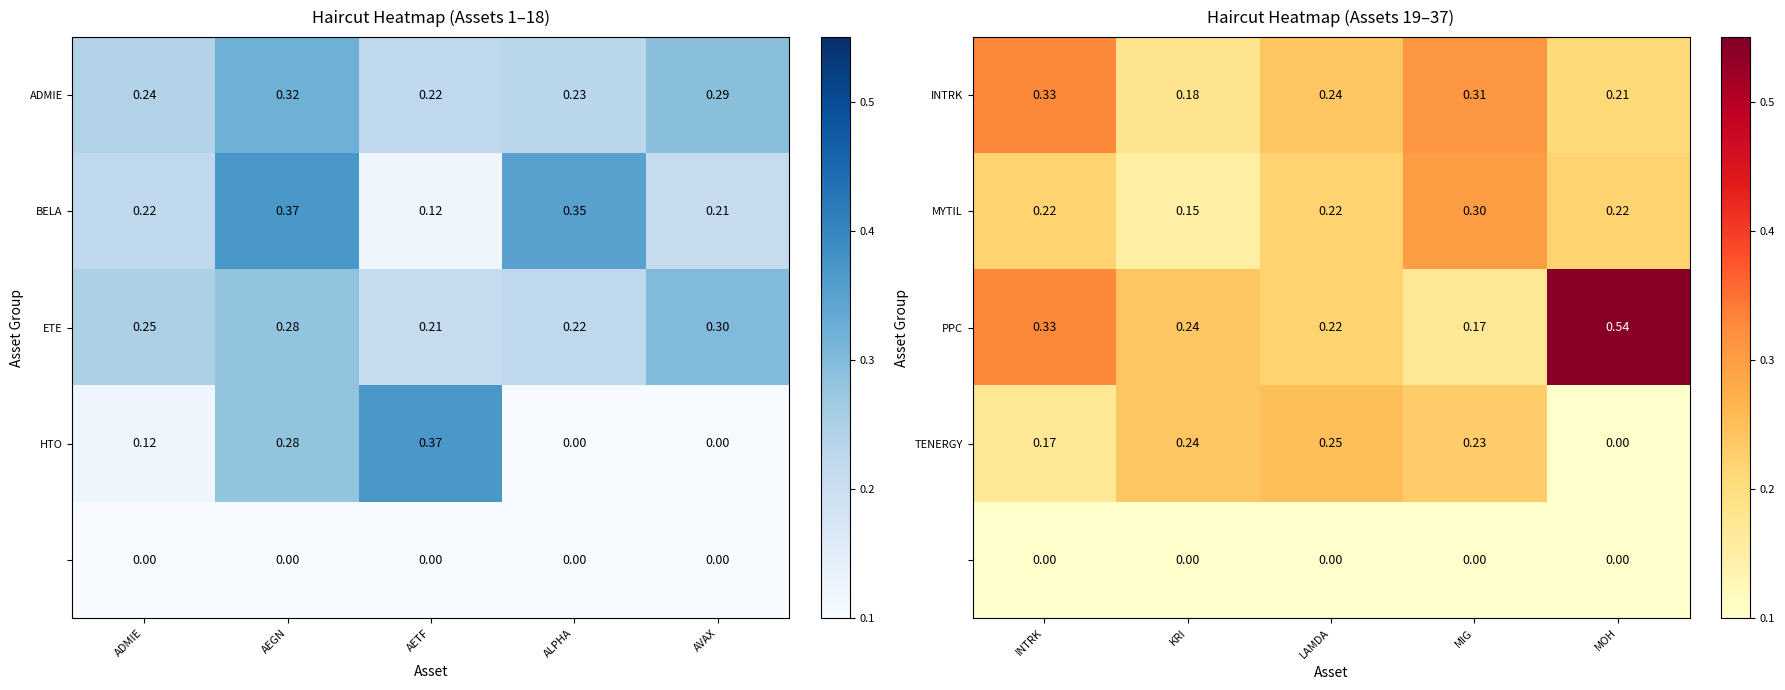

At which label is PPC closest to 0?

MIG